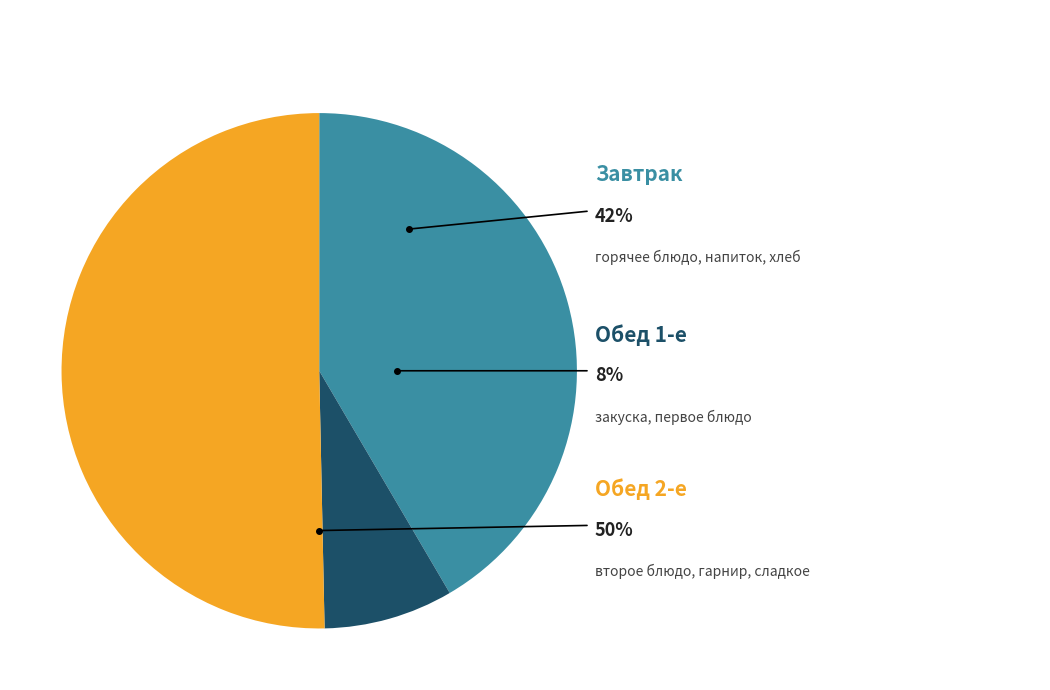

Combined, do 1 блюдо and гор.блюдо account for over 50%?

No